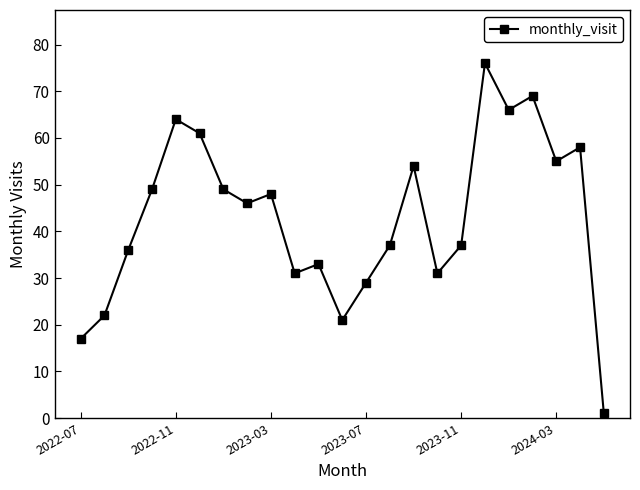

What is the value of the 7th point from the left?

49